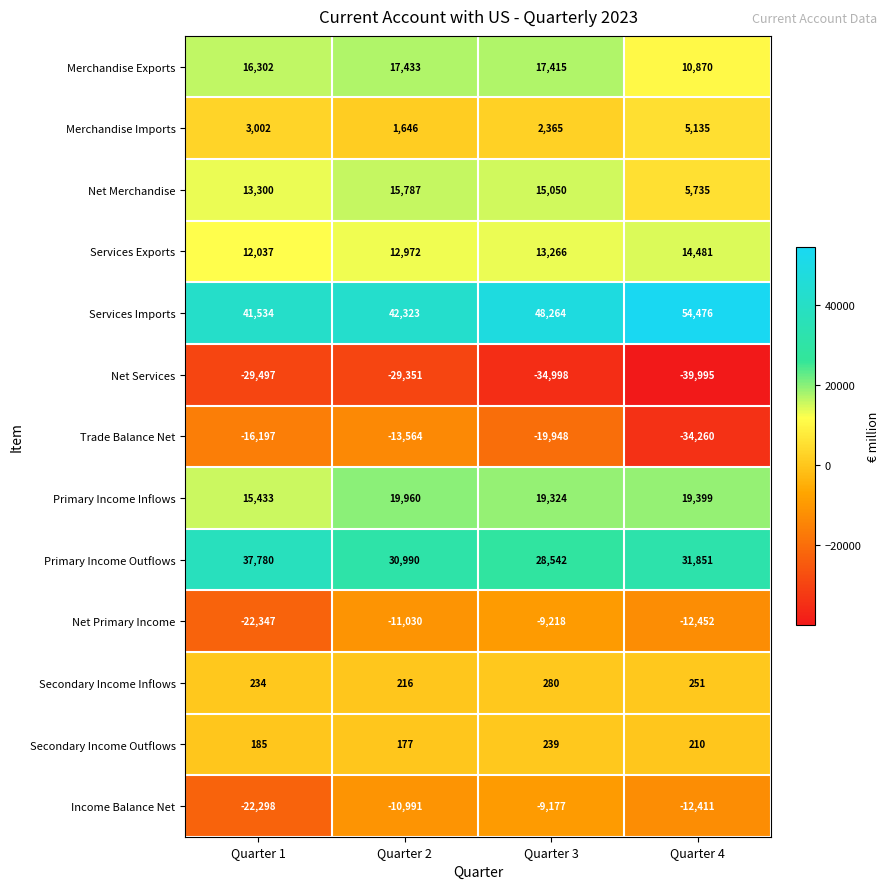

Which label corresponds to the largest value in the chart?

Quarter 4